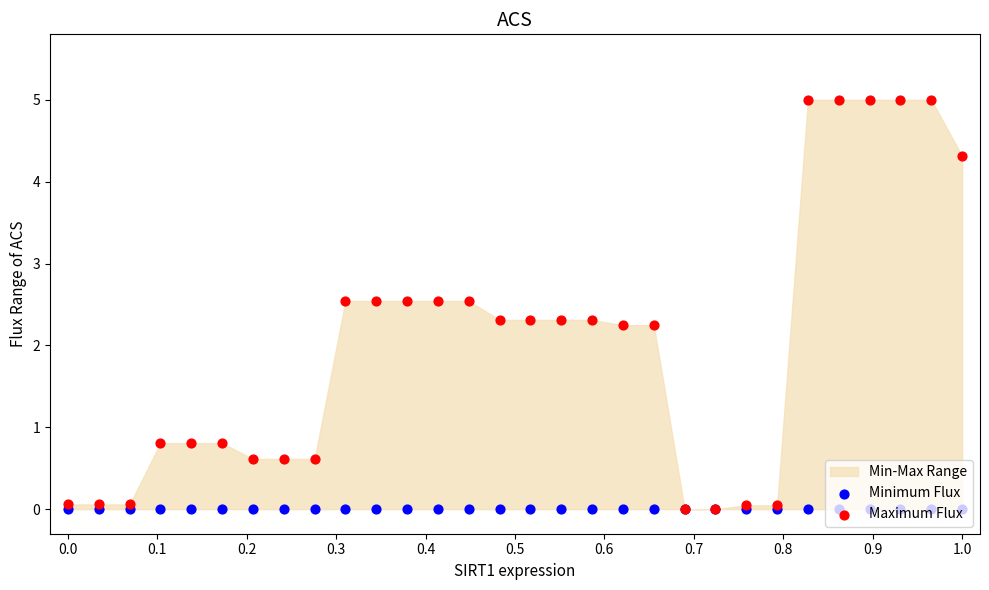

Which series has the largest total across all categories?

Maximum Flux